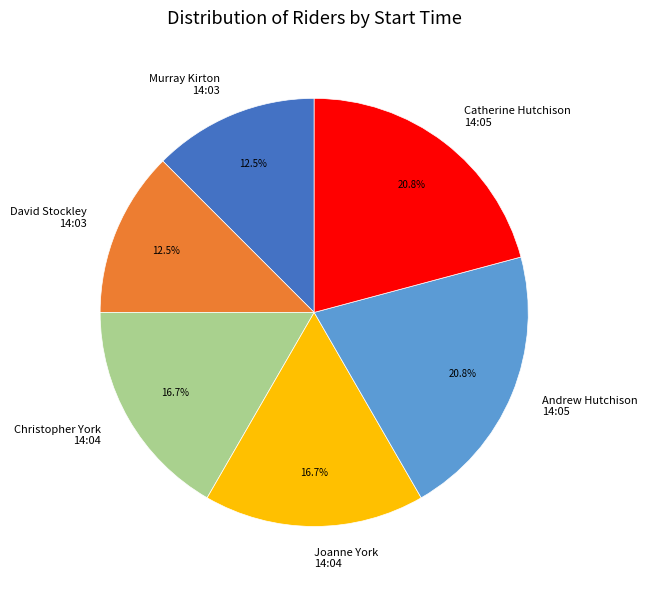

Is the sum of Catherine Hutchison 14:05 and Christopher York 14:04 greater than half?

No